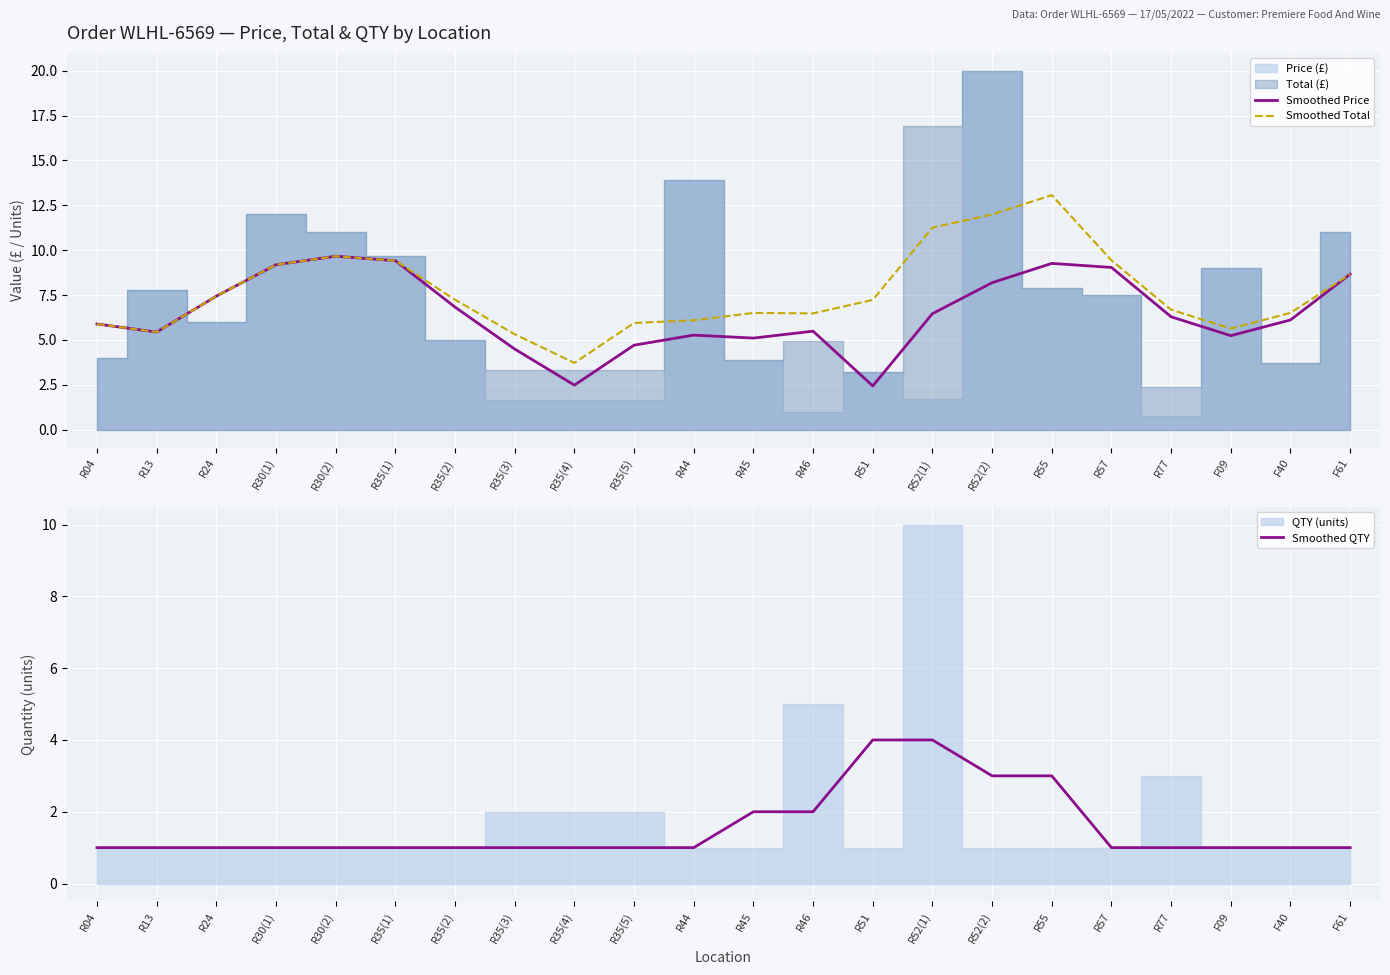

What is the label of the 19th point from the left?

R77